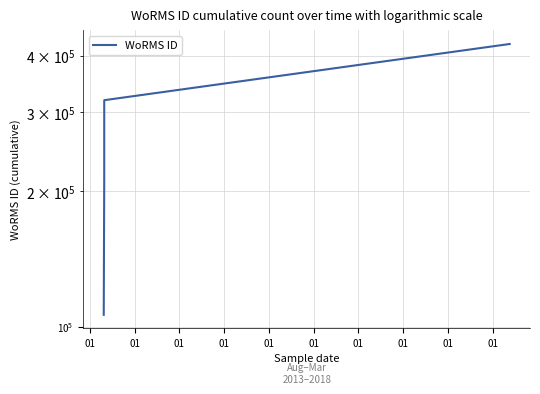

Is this an area chart (filled region under the line)?

No